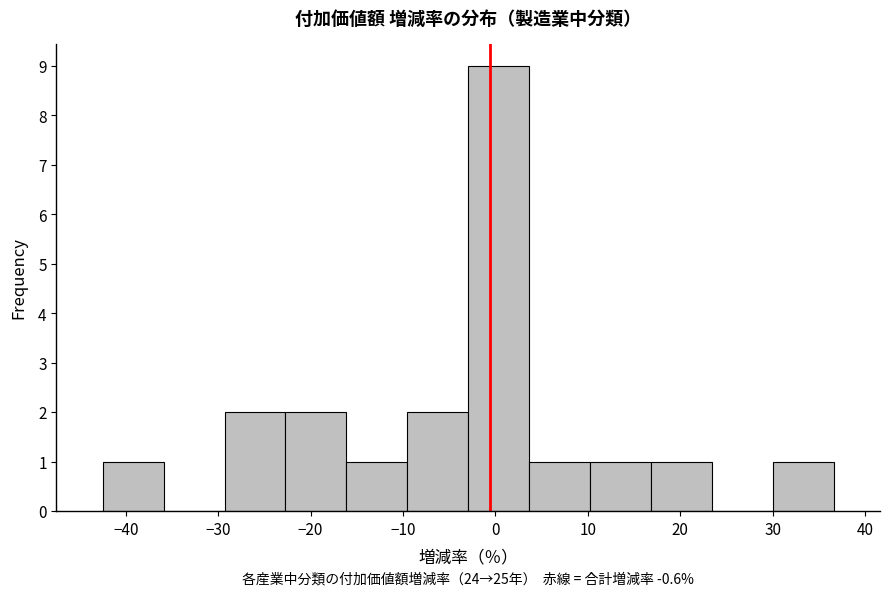

Over which range of the x-axis is the bar tallest?

-3 to 4